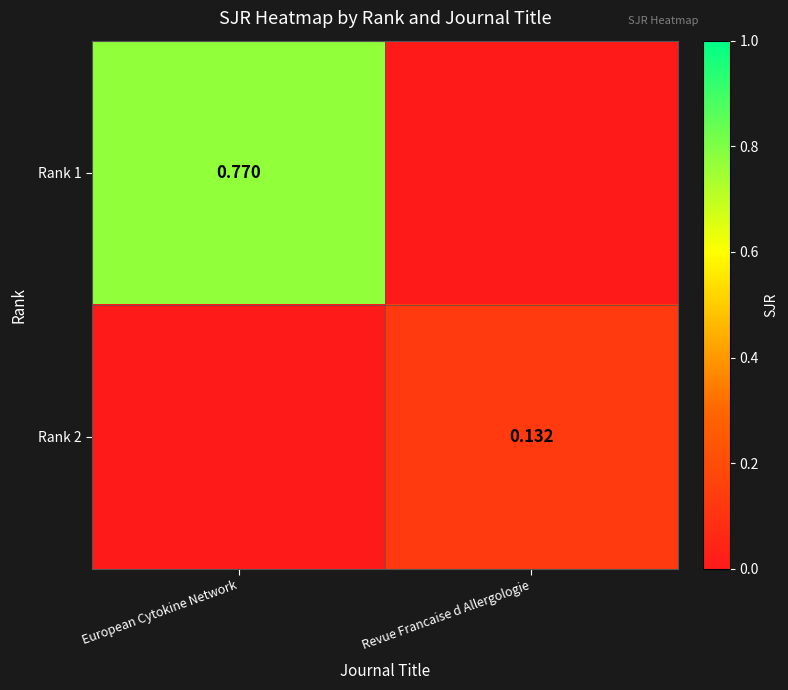

Count the number of data series in this chart.

2